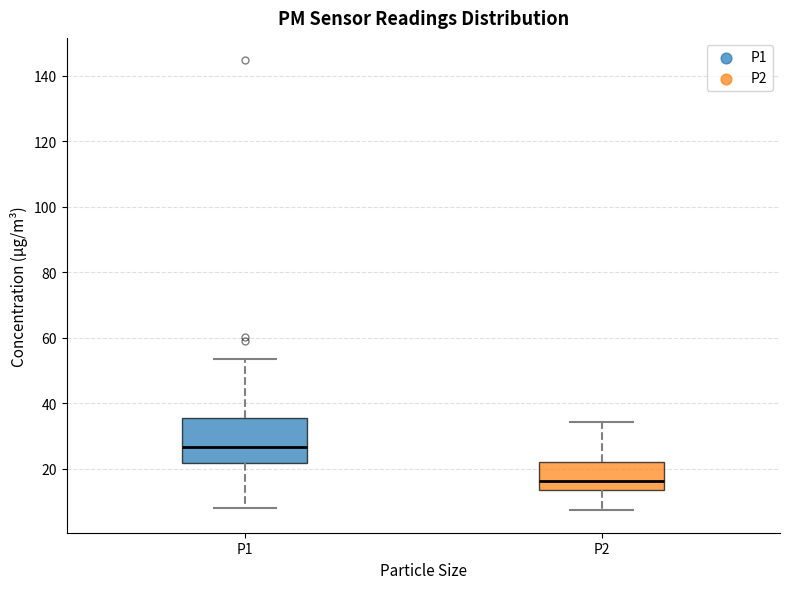

Reading left to right, read every box against the y-axis: the position of its median line, the range the box covers, and the ends of its whiskers. The values are not printed on the chart, so give them approximately, as read against the axis.

P1: median 26, box 22 to 36, whiskers 8 to 54
P2: median 16, box 14 to 22, whiskers 8 to 34